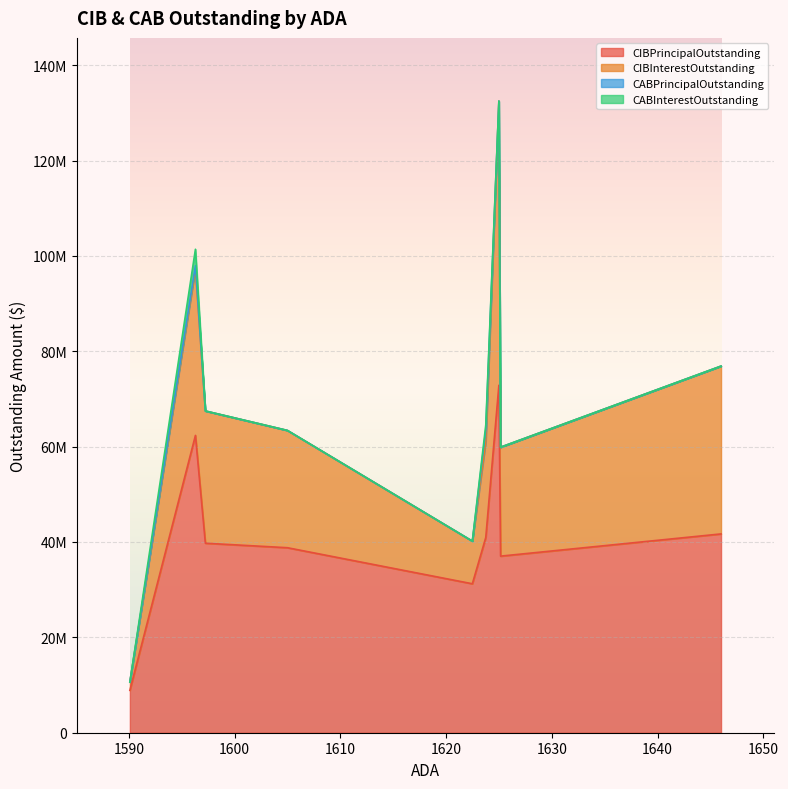

True or false: CIBInterestOutstanding has a value of 2880343.9 at Rains ISD.

False